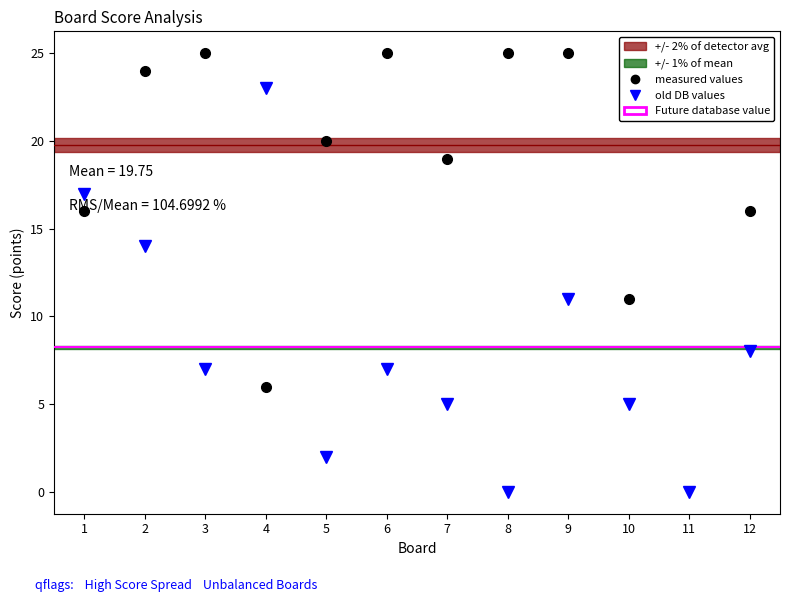

What is the total value across all series at 7?

24